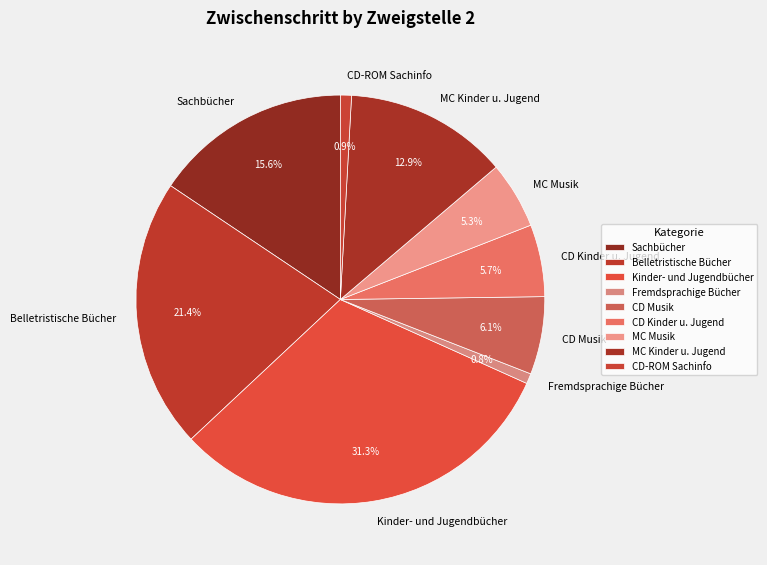

Which slice is the largest?

Kinder- und Jugendbücher